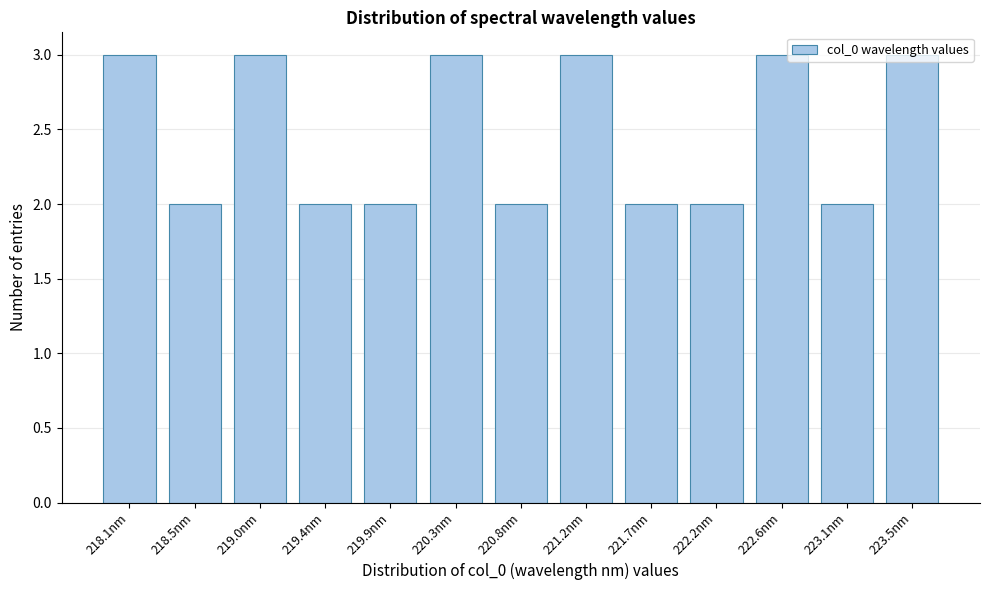

What is the sum of all values?

32